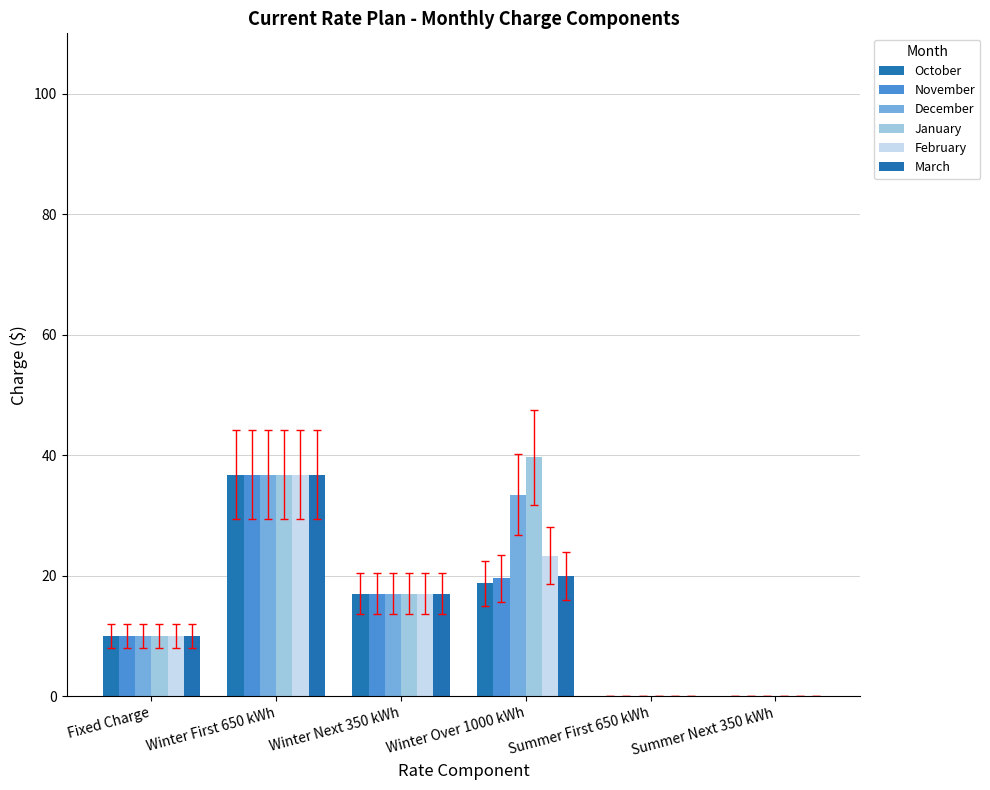

Which category has the highest value across all series?

Winter Over 1000 kWh